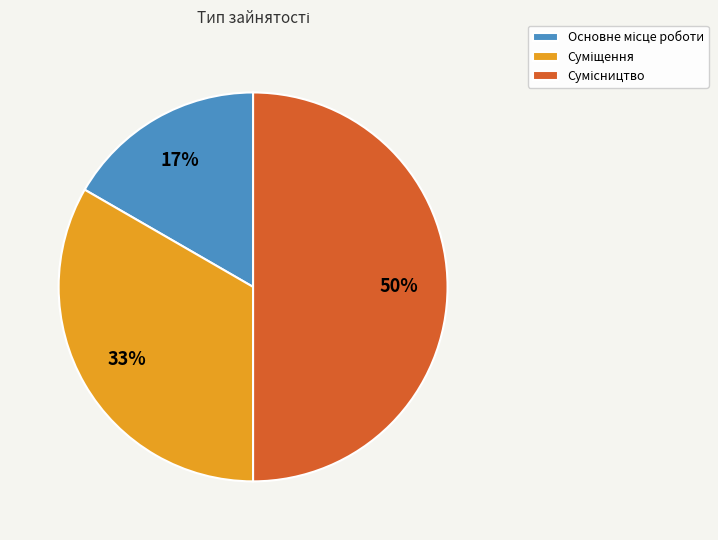

To the nearest percent, what is the difference between the largest and smallest slice percentages?

33%